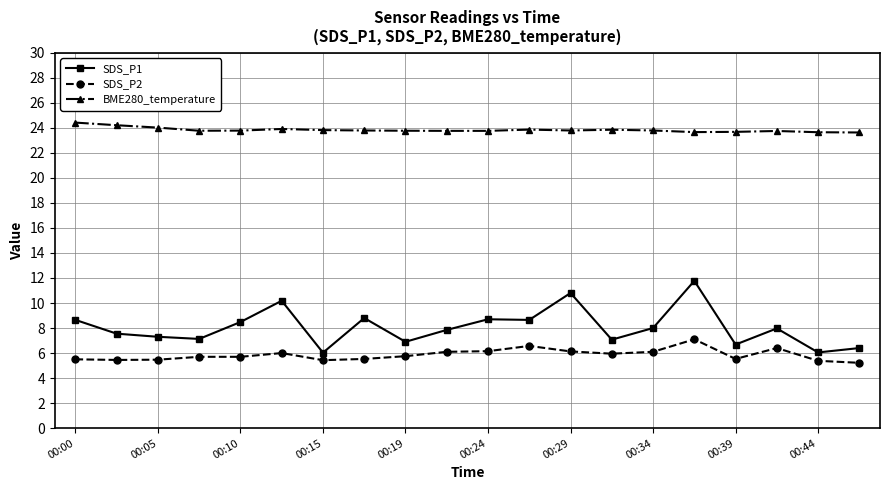

What is the average value of the SDS_P1 series?

8.0